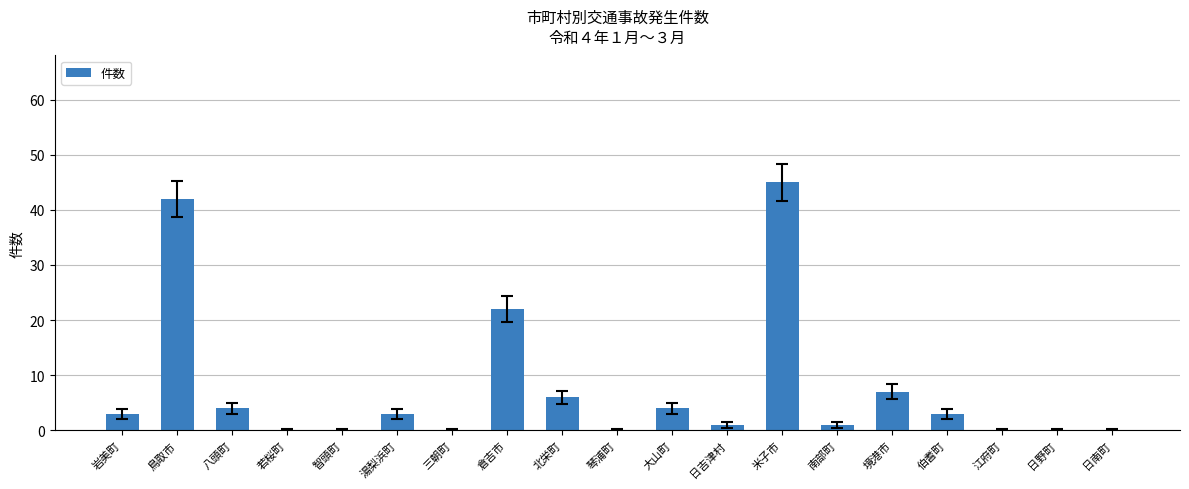

The chart shows a value of -22 at 智頭町. True or false?

False